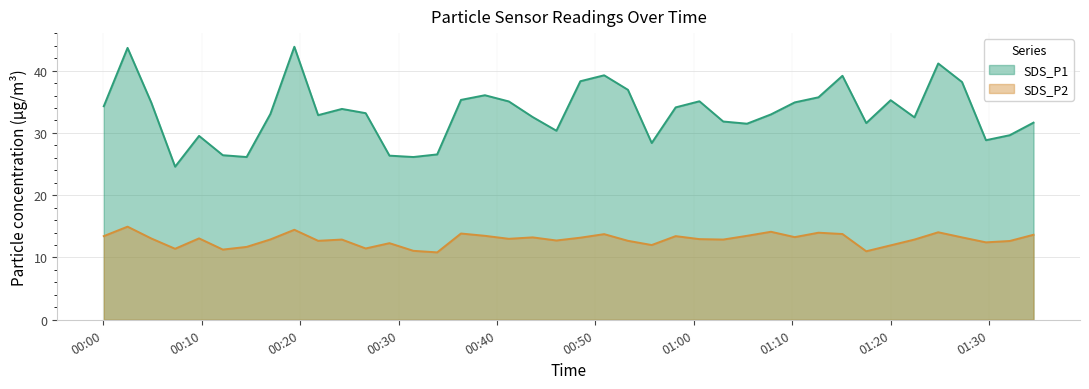

Where is the first local maximum for SDS_P2?

2024/01/10 00:02:27